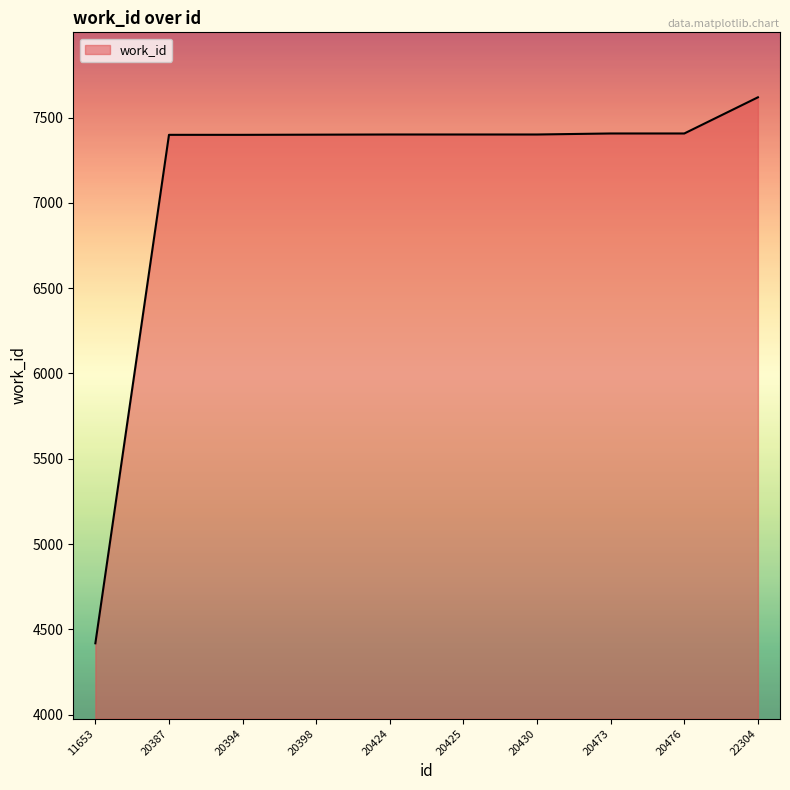

Read the value at 20424.

7401